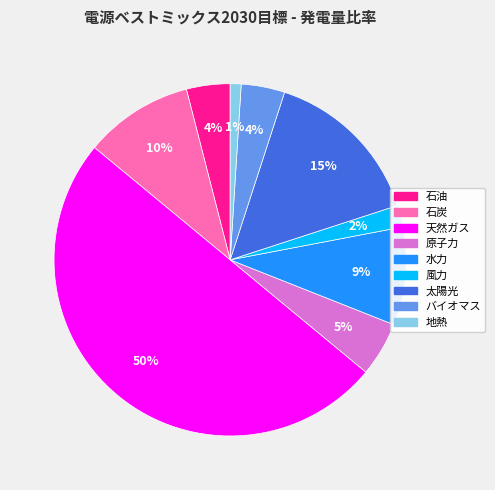

What percentage is the 地熱 slice, to the nearest percent?

1%